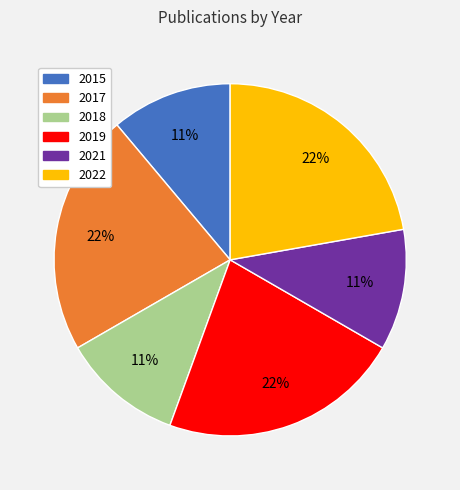

True or false: 2022 accounts for 13% of the total.

False